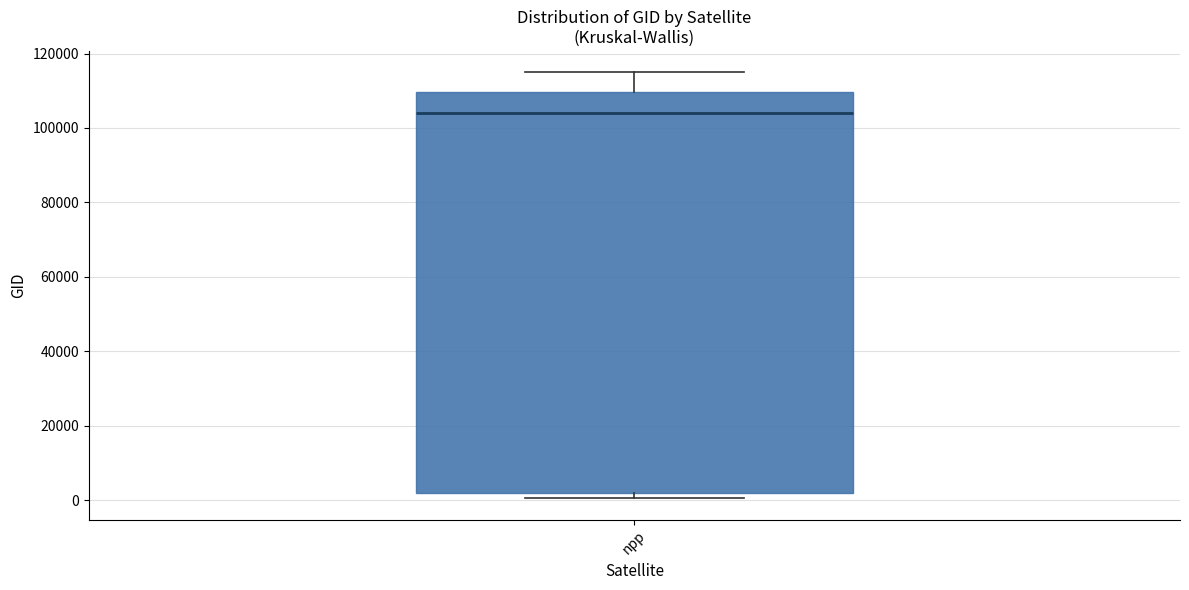

Transcribe this box plot: give where the median line is, the range the box spans, and where the two whiskers end, as read against the y-axis. The values are not printed on the chart, so give them approximately, as read against the axis.

median 104000, box 2000 to 110000, whiskers 0 to 114000